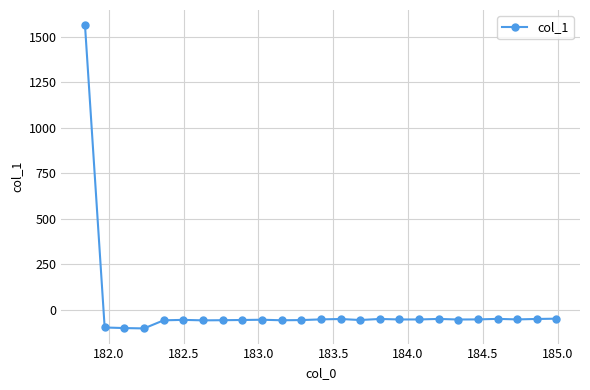

What is the difference between the second highest and second lowest values?

51.6